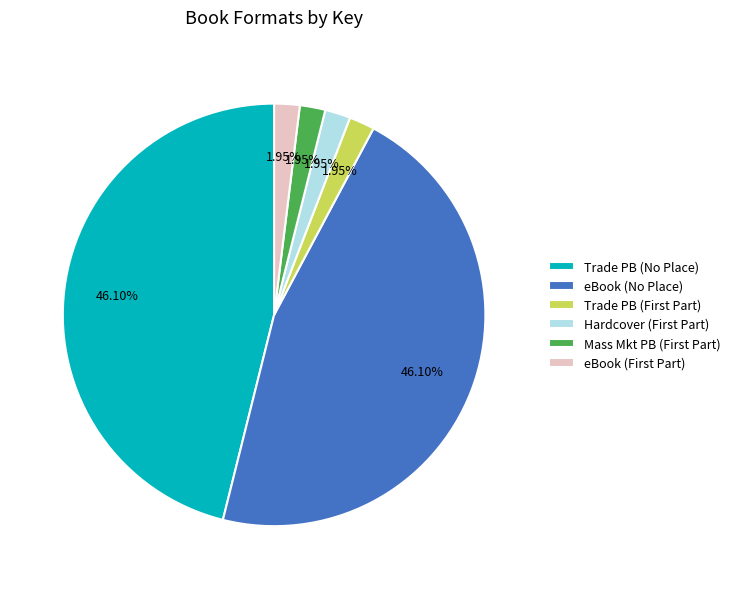

Is there any slice that represents more than half of the pie?

No